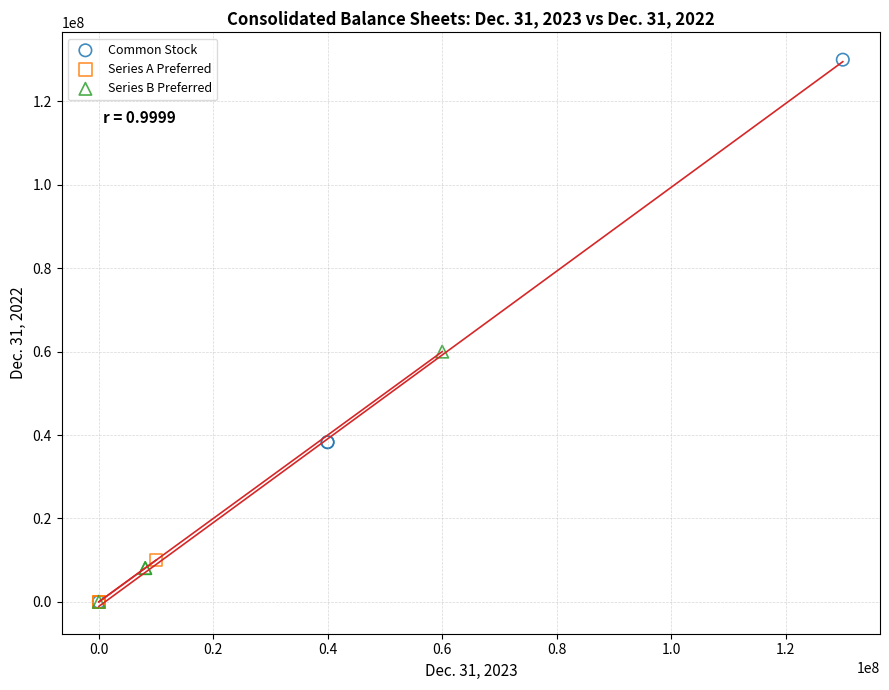

Which series has the widest spread of Y values?

Common Stock